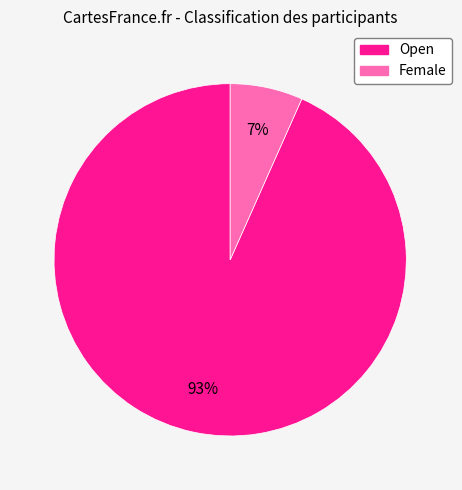

Is it true that Female is 17% of the pie?

False